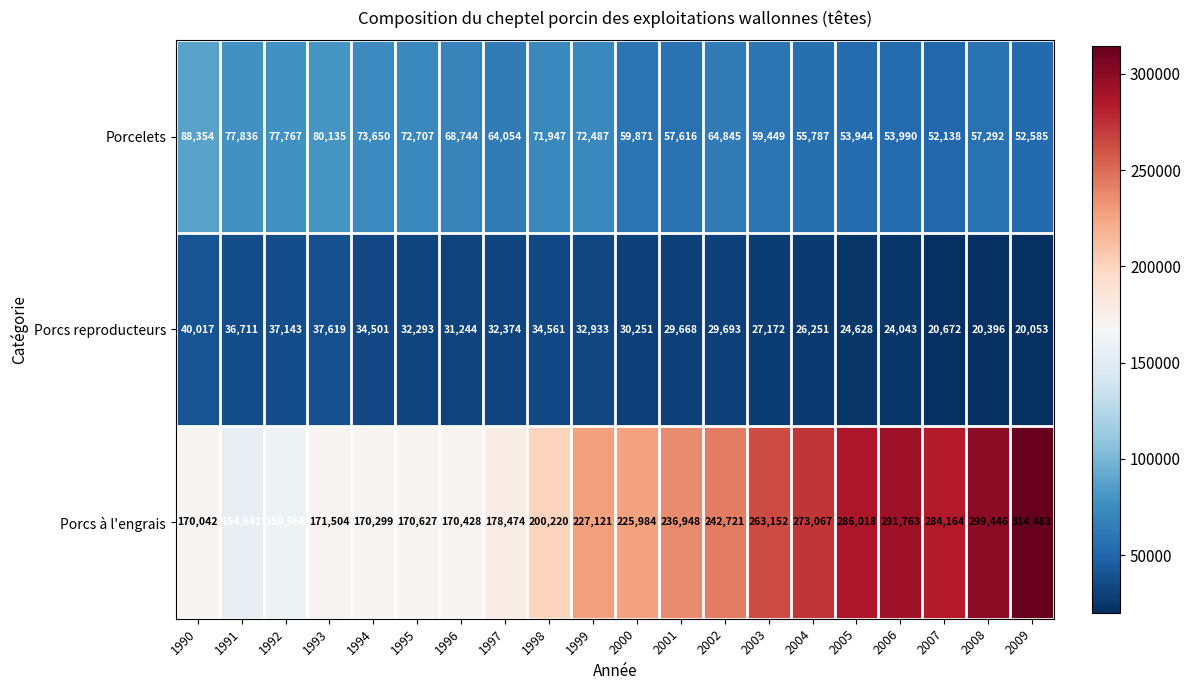

At how many categories does at least one series exceed 79935?

20